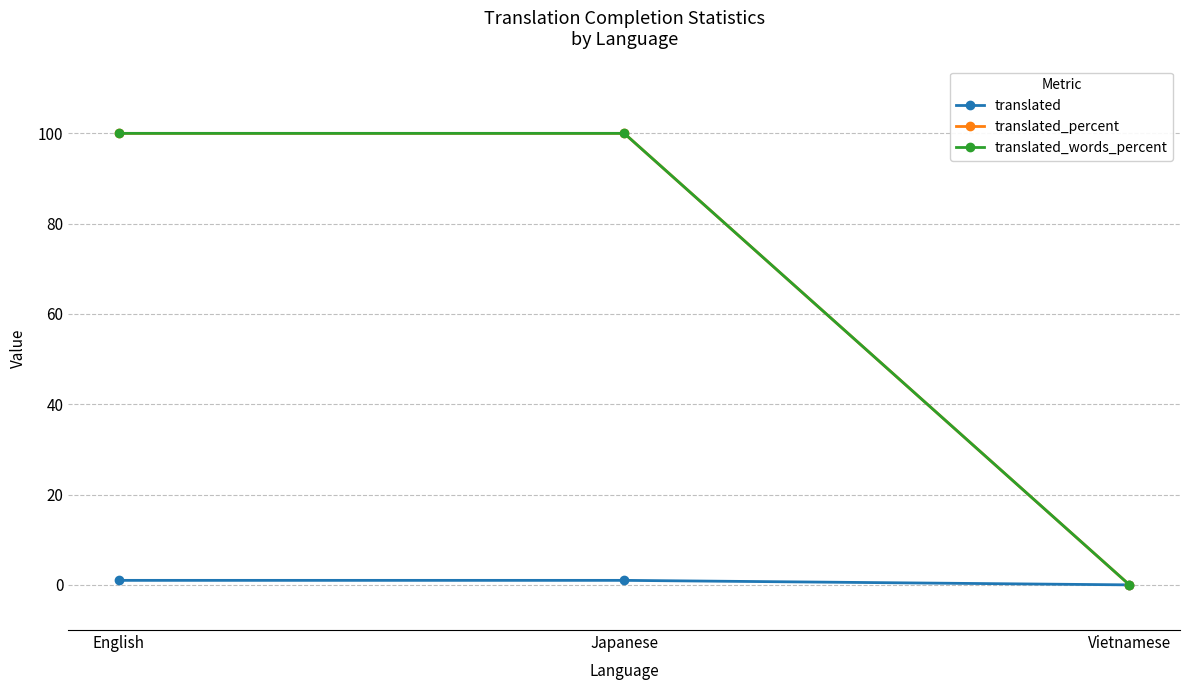

Which series has the largest total across all categories?

translated_percent